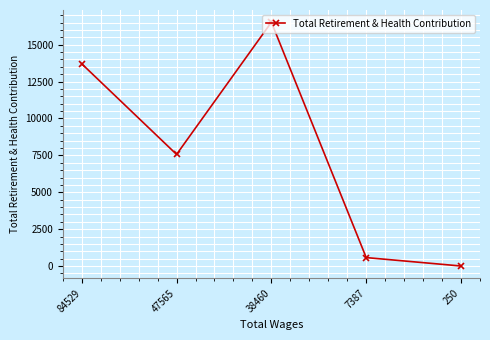

Rank the categories by value from lowest to highest.

250, 7387, 47565, 84529, 38460